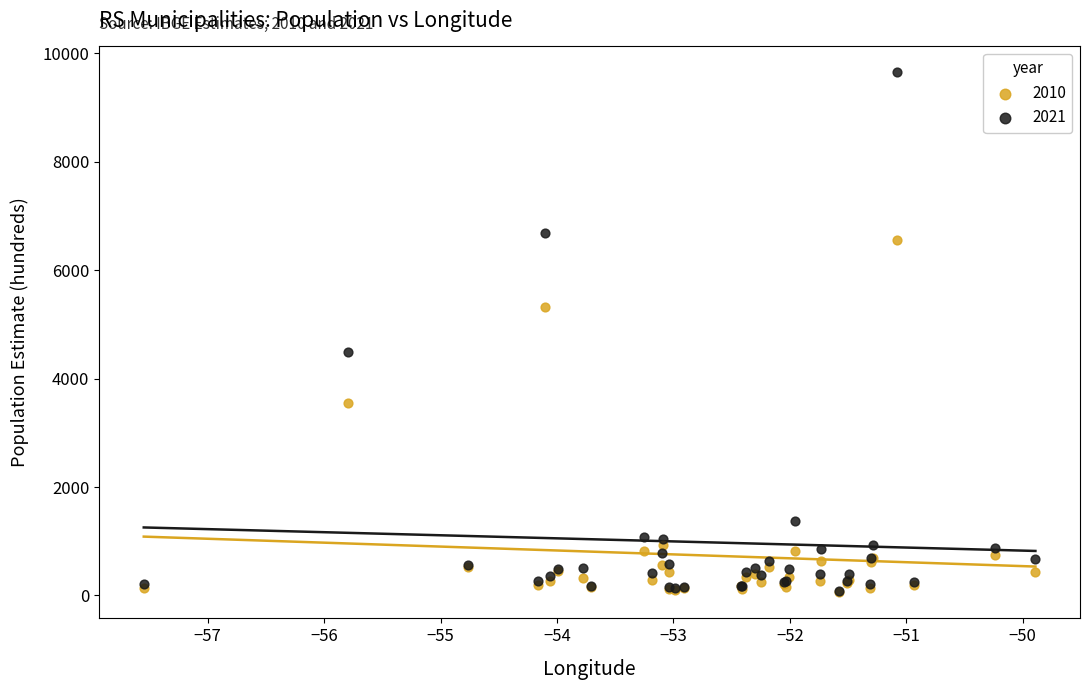

What are all the series names shown in the legend?

2010, 2021